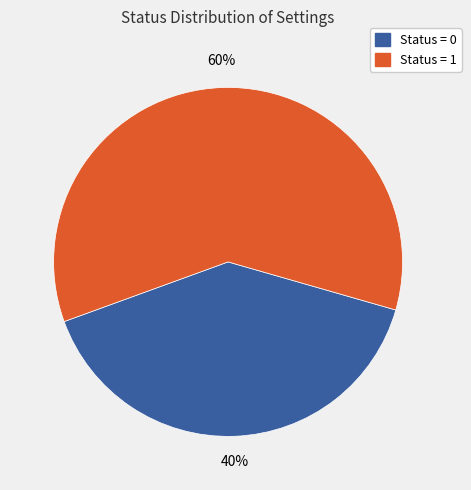

To the nearest percent, what is the difference between the largest and smallest slice percentages?

20%